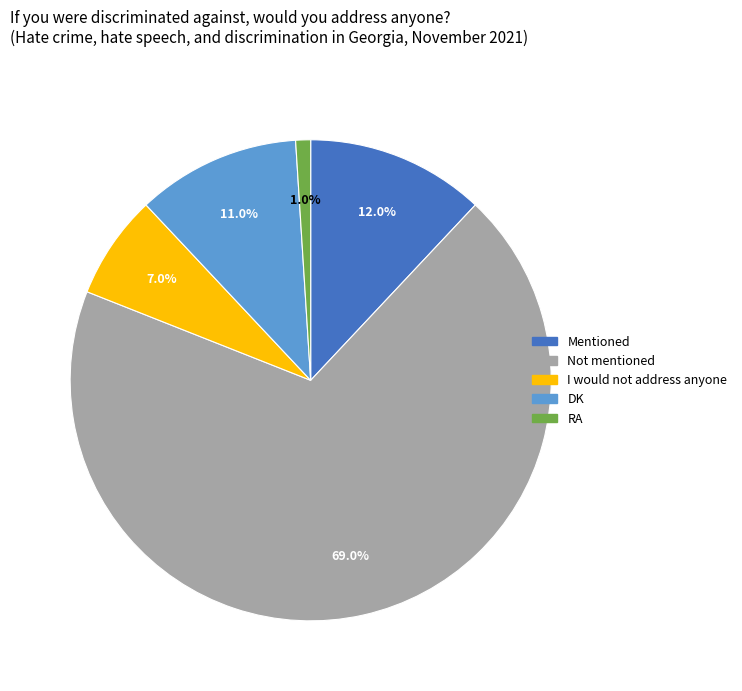

Approximately how many times larger is the value at RA compared to I would not address anyone?

0.1